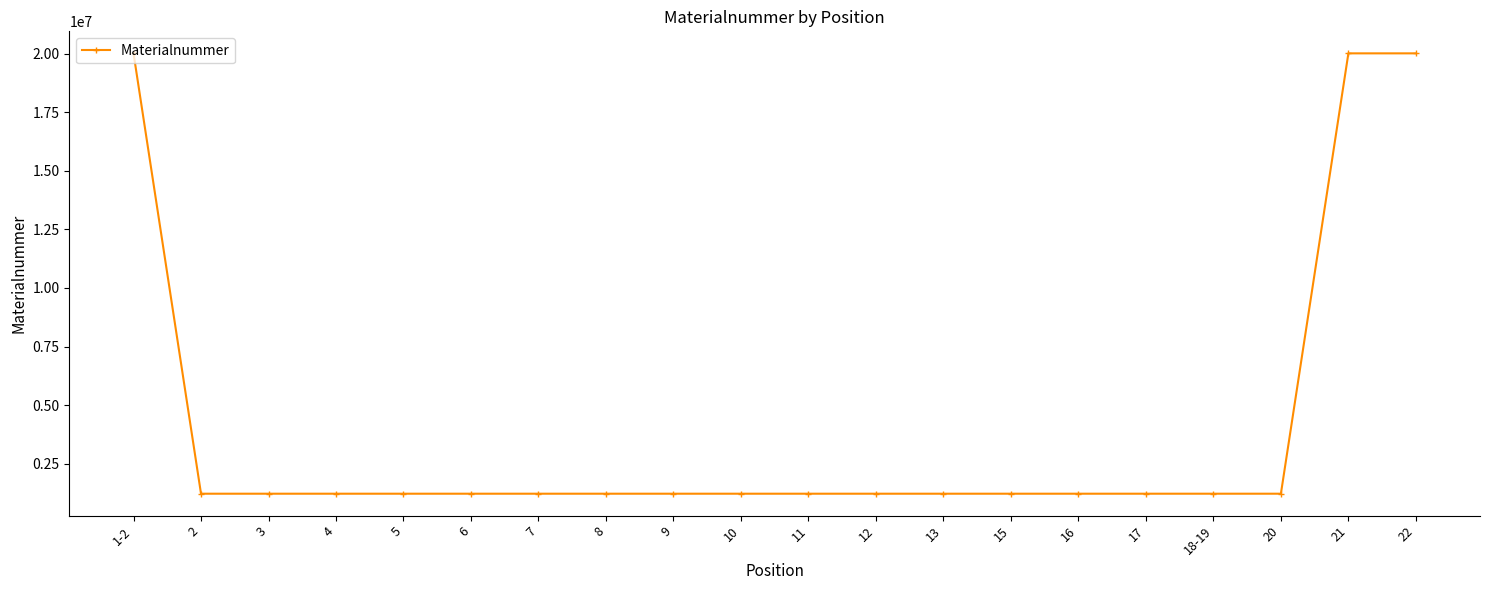

How many data points does each series have?

20